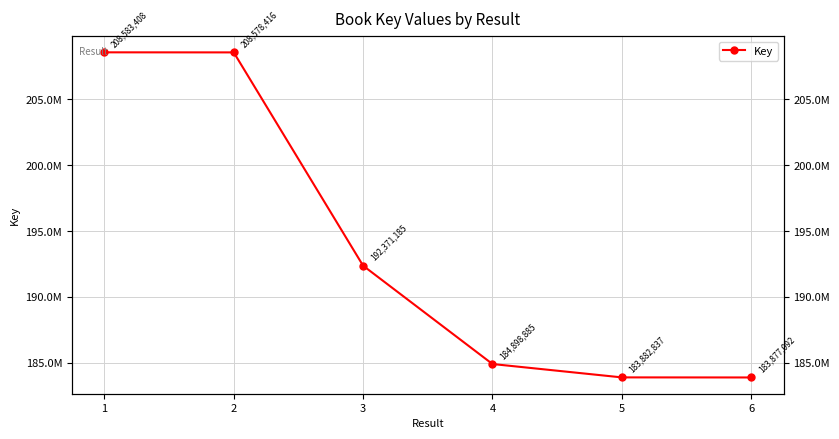

Is it true that the value at 3 is 311487035?

False